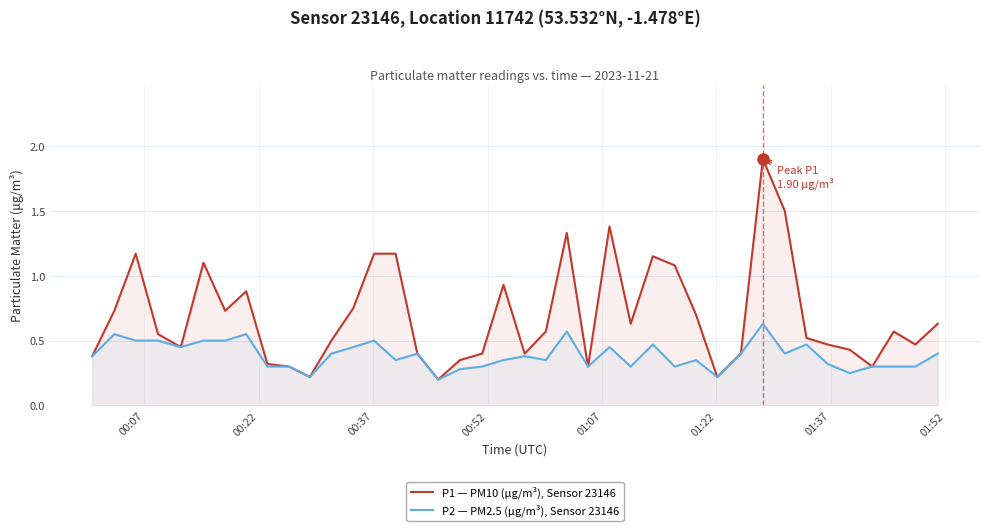

Does the chart display data point markers on the line(s)?

No